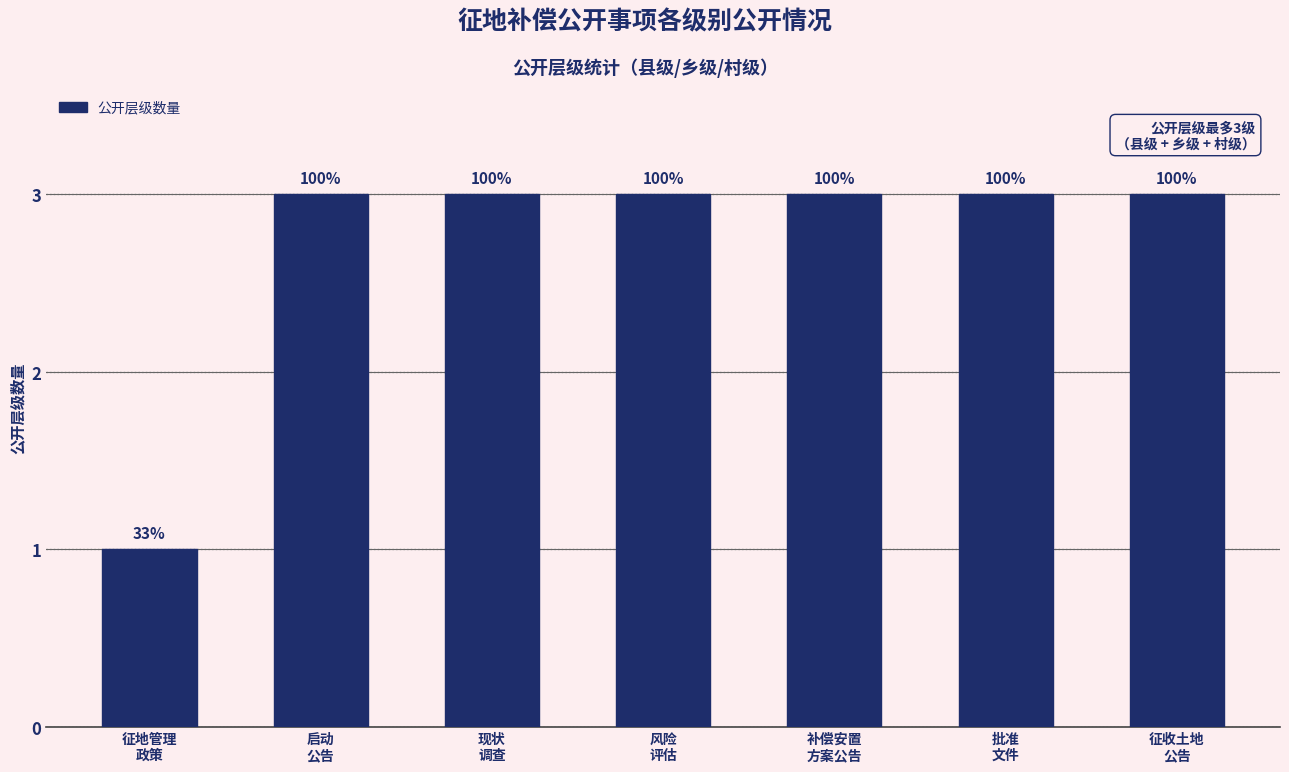

Does the chart contain stacked bars?

No